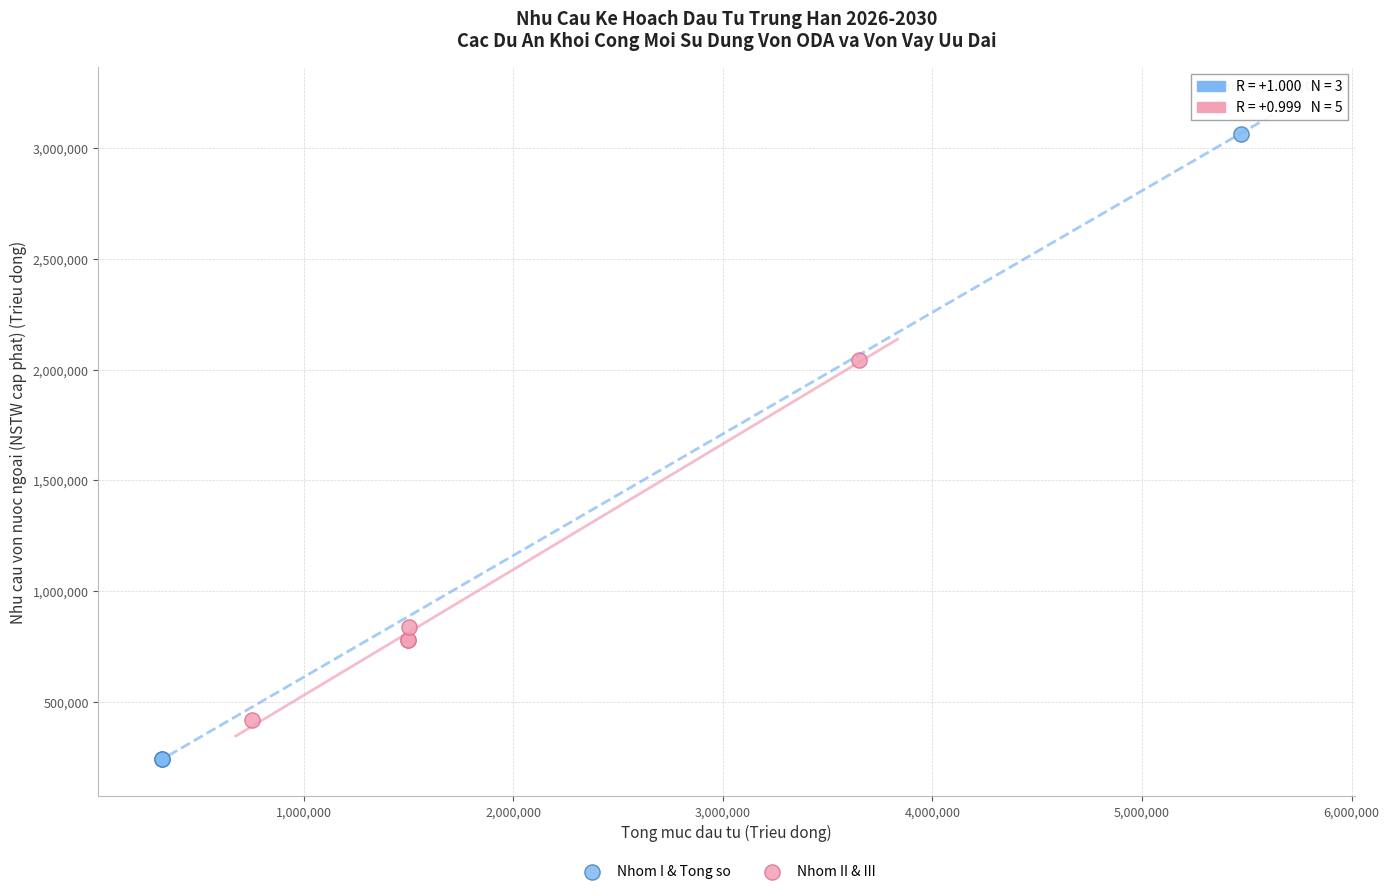

Which series has the widest spread of Y values?

Nhom I & Tong so